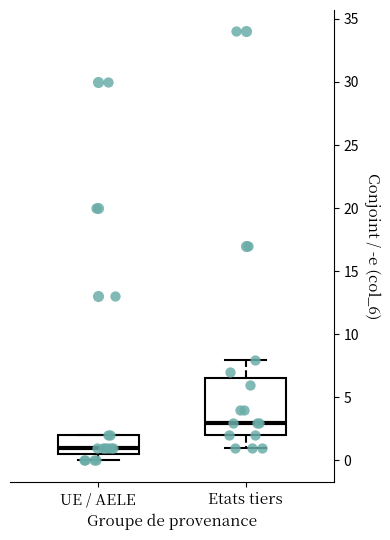

Which box's median line is the highest?

Etats tiers